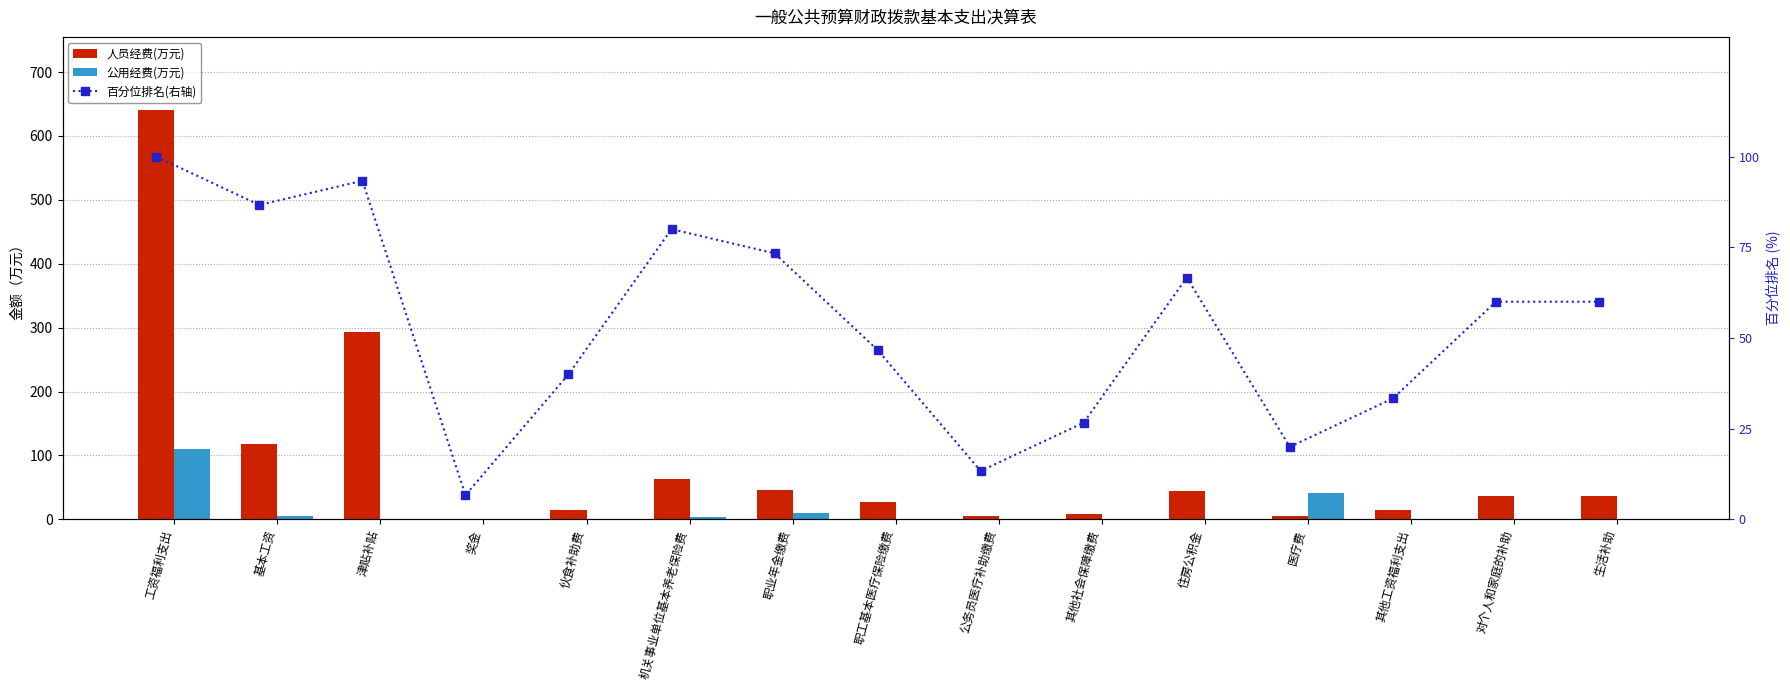

What is the label of the 11th bar from the left?

住房公积金